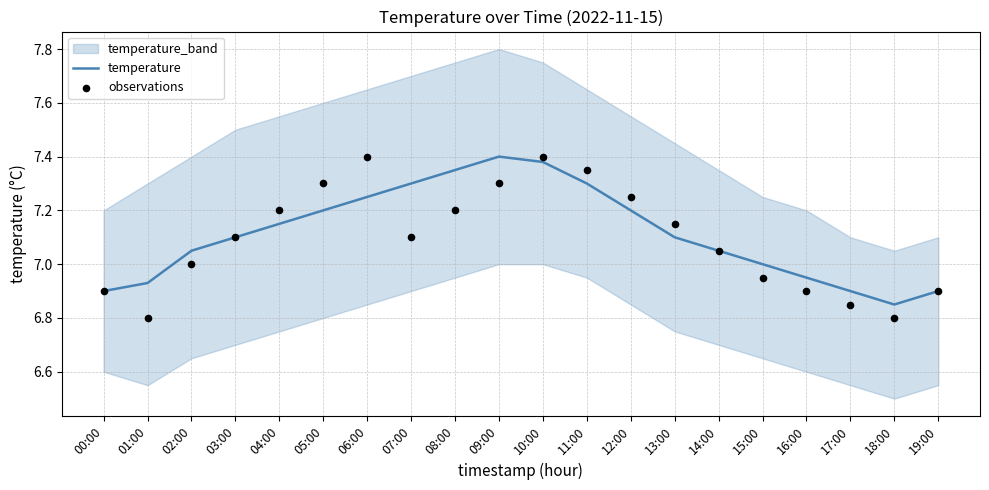

At how many categories does at least one series exceed 7?

13